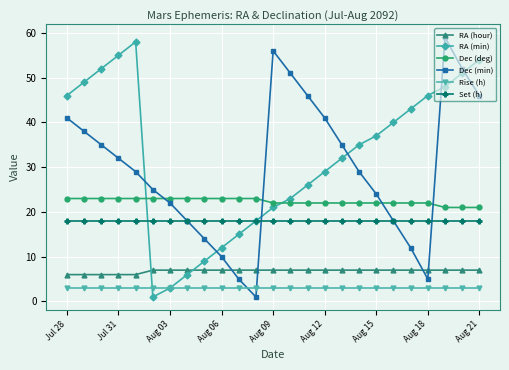

Which series has the largest total across all categories?

RA (min)